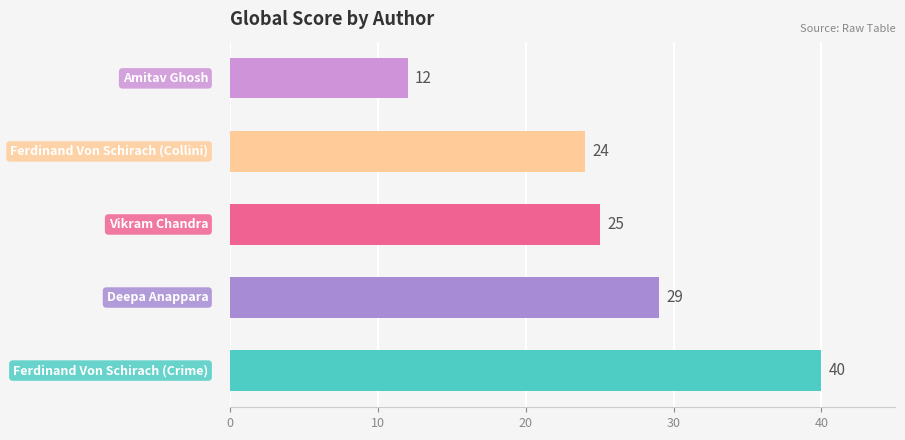

Reading bottom to top, extract all data points from this chart.

40	29	25	24	12